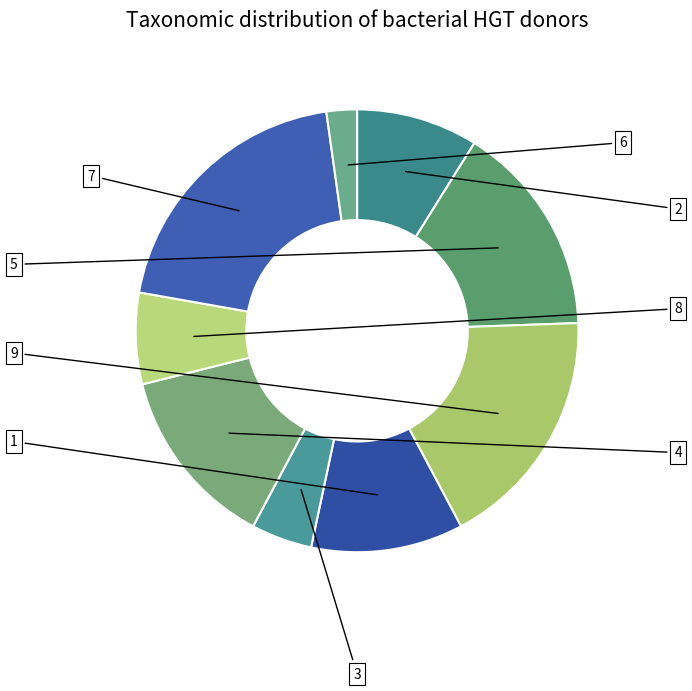

What is the change in value from 2 to 8?

-1